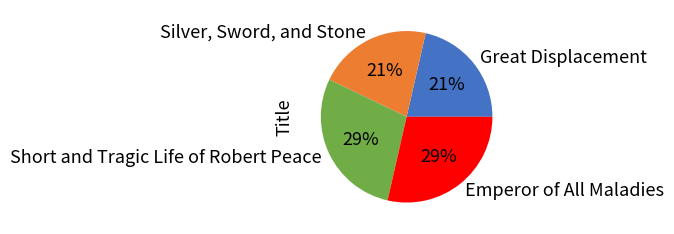

Which has a higher value, Great Displacement or Short and Tragic Life of Robert Peace?

Short and Tragic Life of Robert Peace